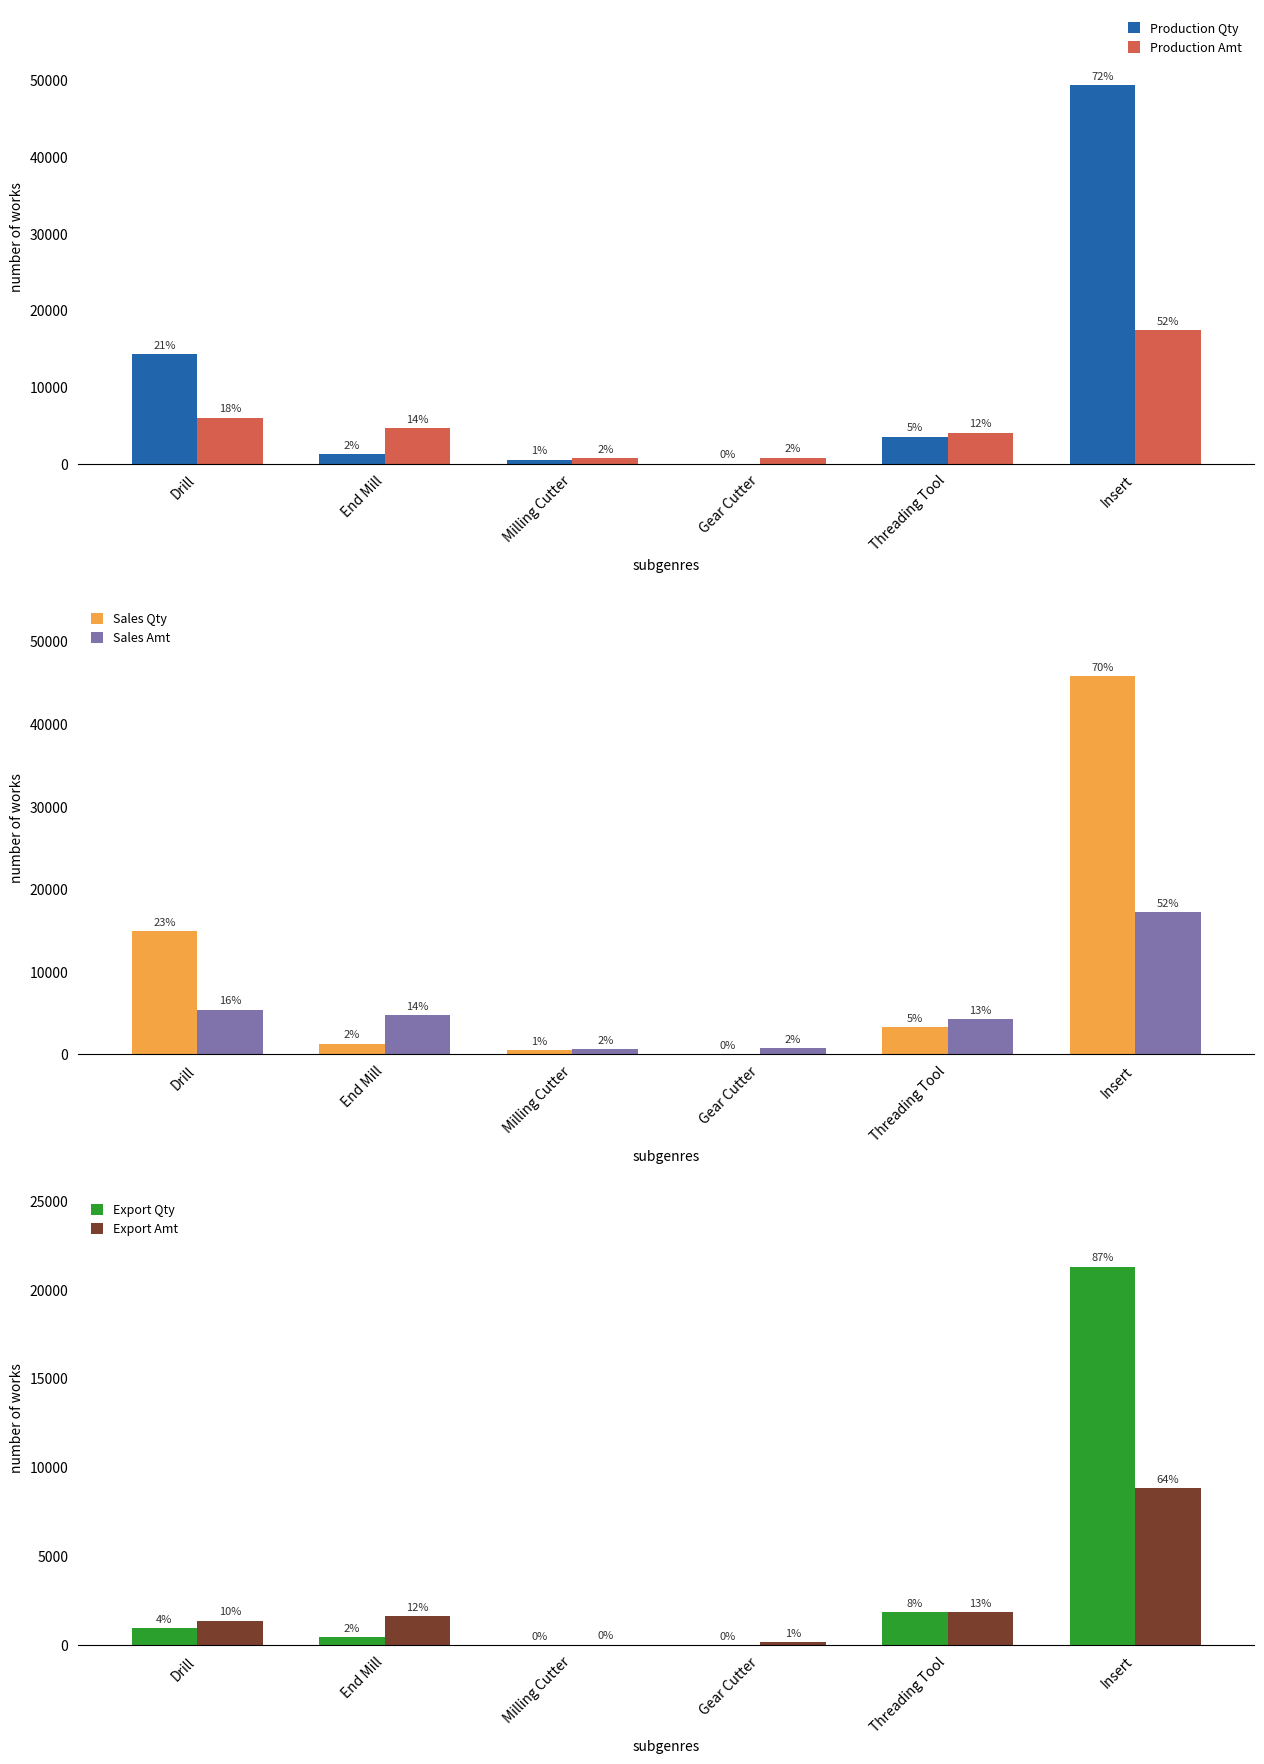

Where does the Sales Amt series first go above 4767?

Drill